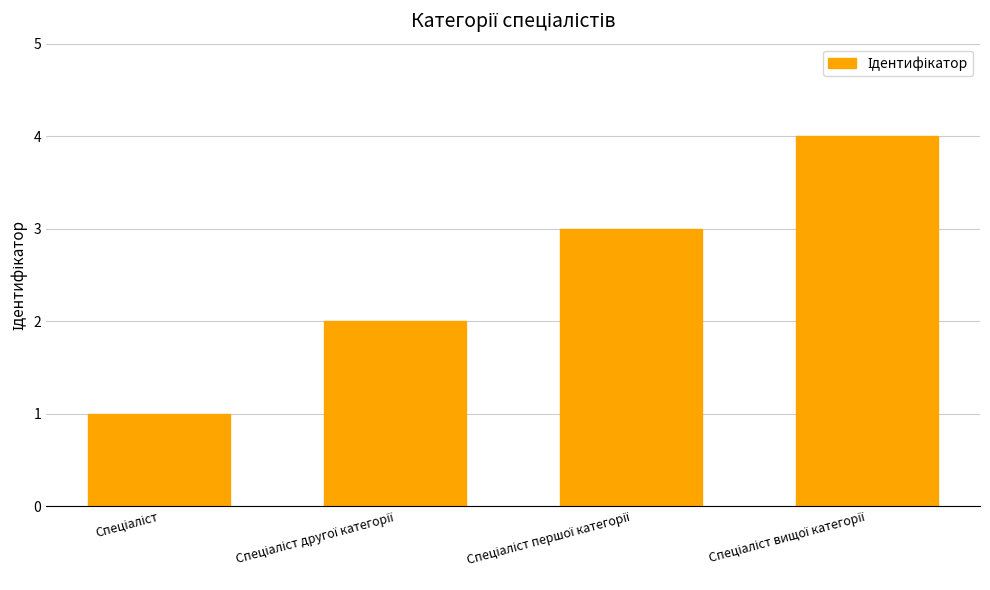

What is the difference between the maximum and minimum values?

3